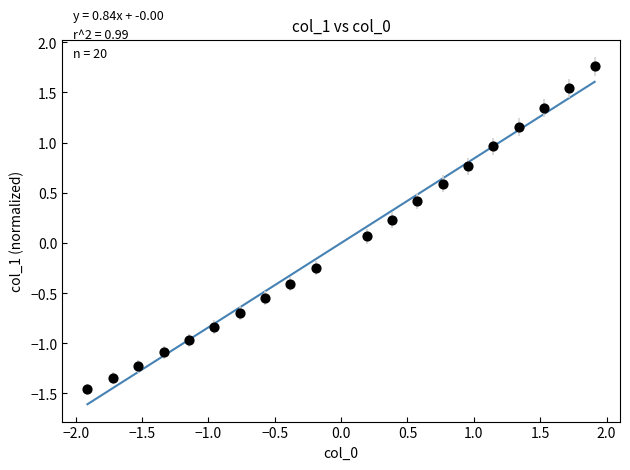

What is the range of Y values (max minus min)?

3.2